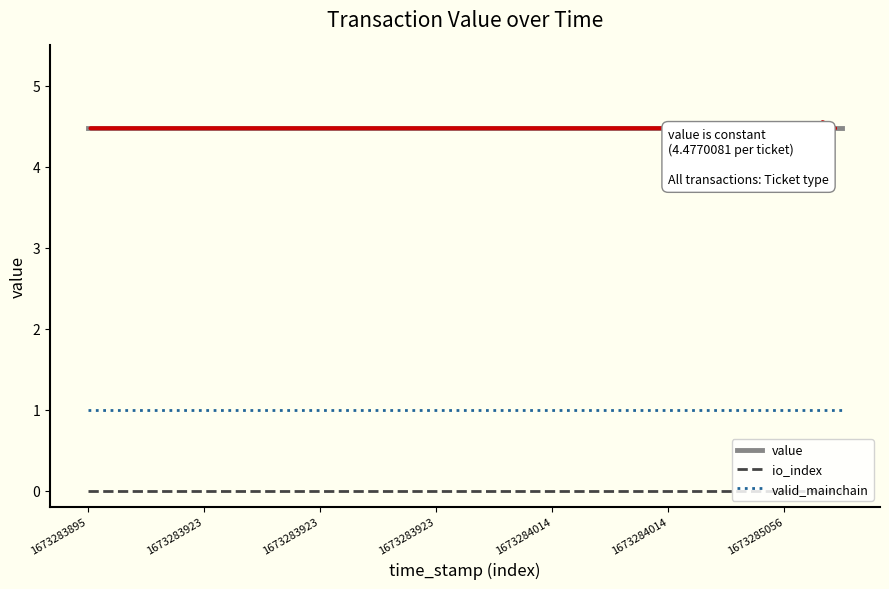

What are all the series names shown in the legend?

value, io_index, valid_mainchain